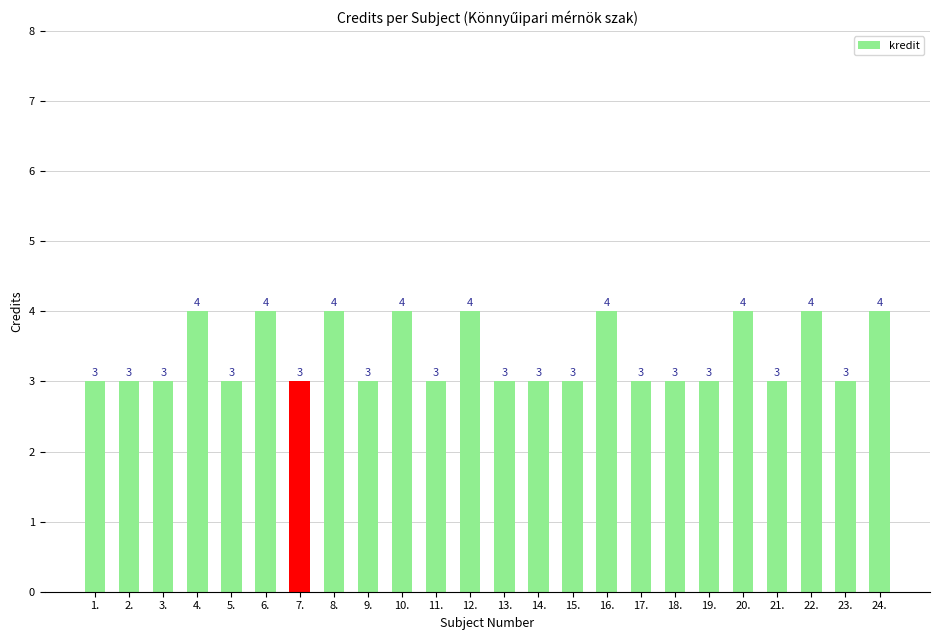

What is the difference between the maximum and minimum values?

1